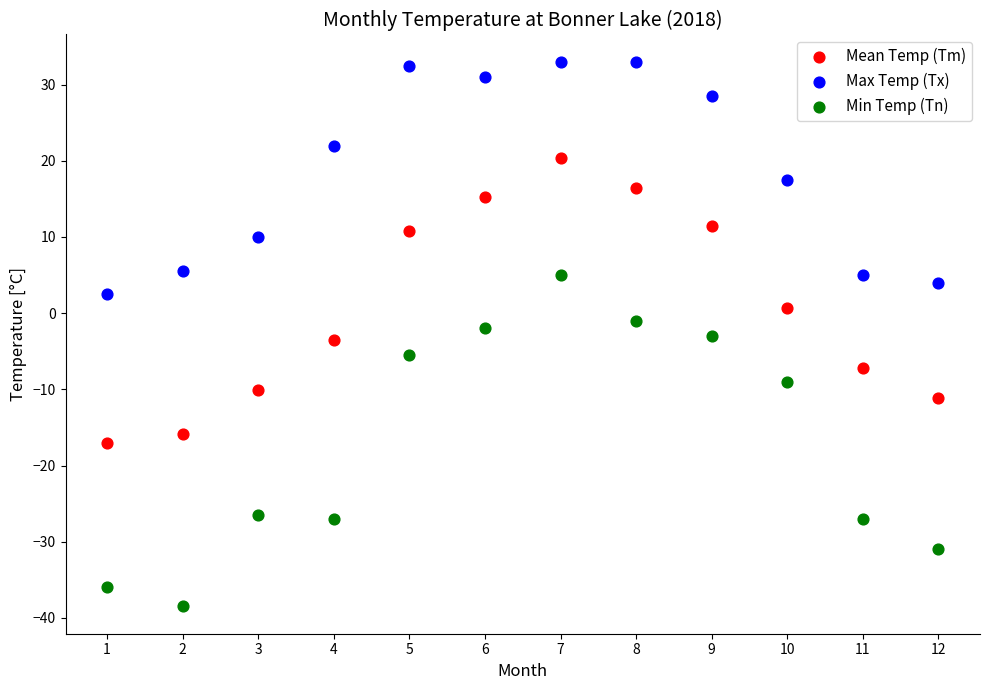

Across all data points, what is the range of X values (max minus min)?

11.0